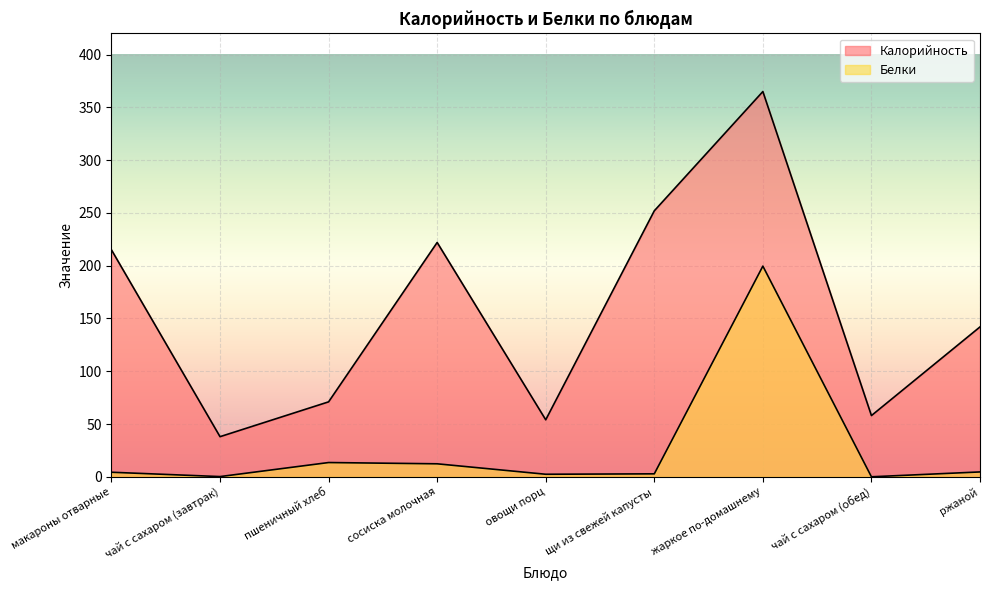

True or false: Белки and Калорийность intersect in this chart.

False